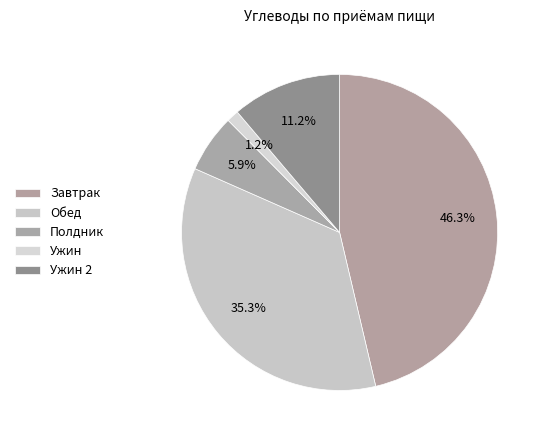

Is it true that Обед is 35% of the pie?

True